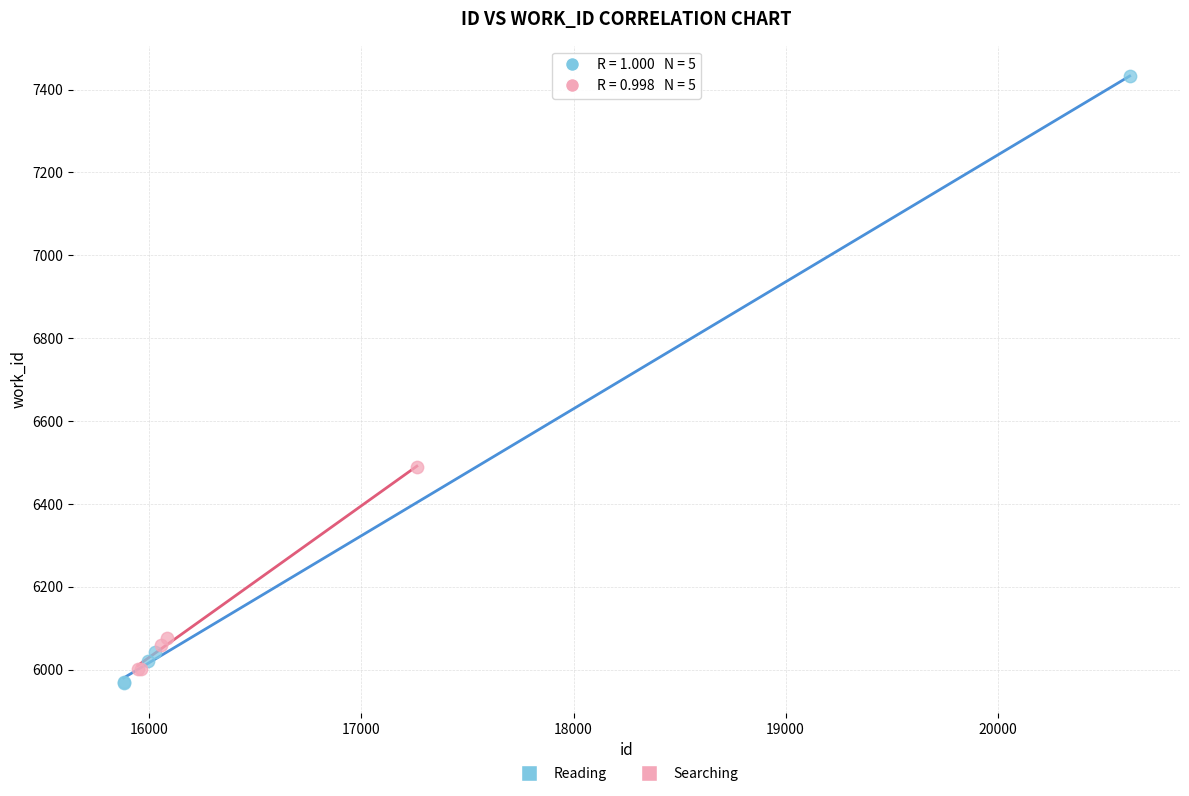

Which series has the widest spread of Y values?

Reading